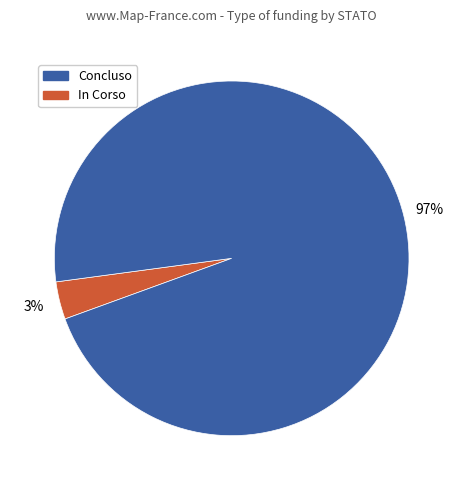

To the nearest percent, what is the average slice percentage?

50%